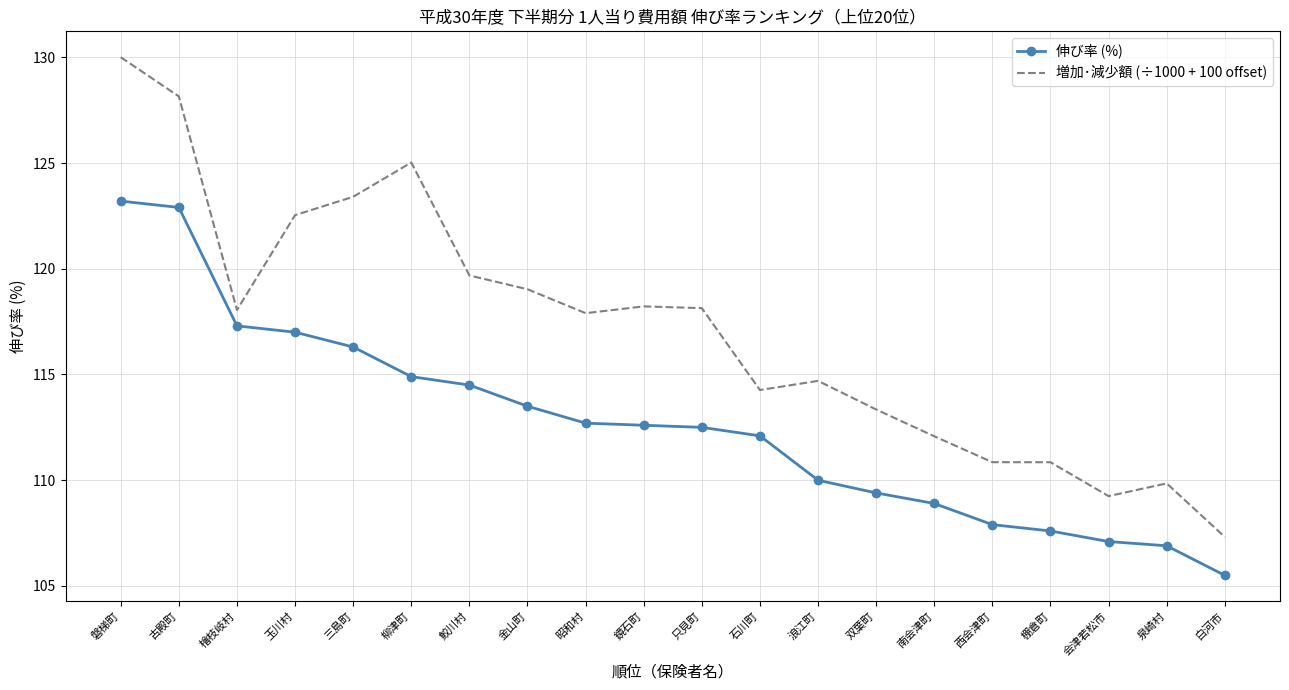

What position from the left is 会津若松市?

18